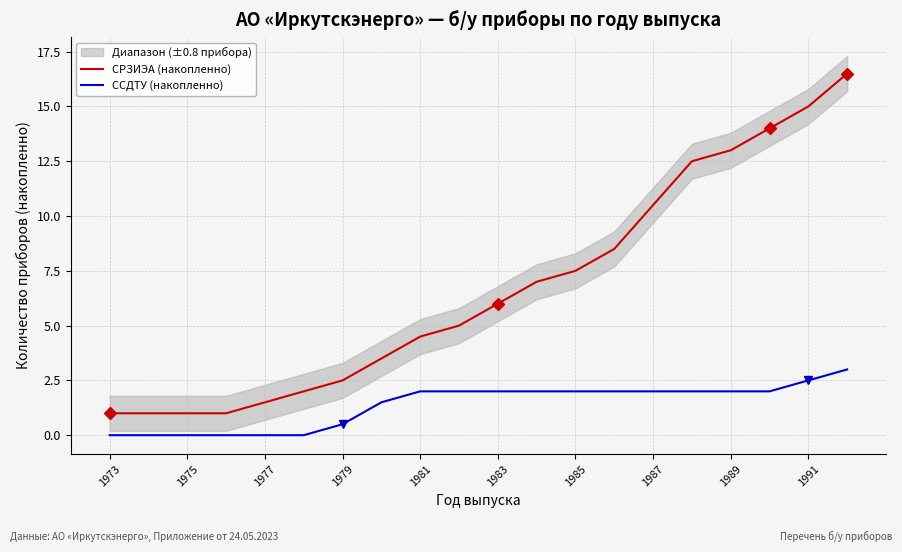

Is the value of СРЗИЭА (накопленно) at 1981 greater than the value of ССДТУ (накопленно) at 1975?

Yes